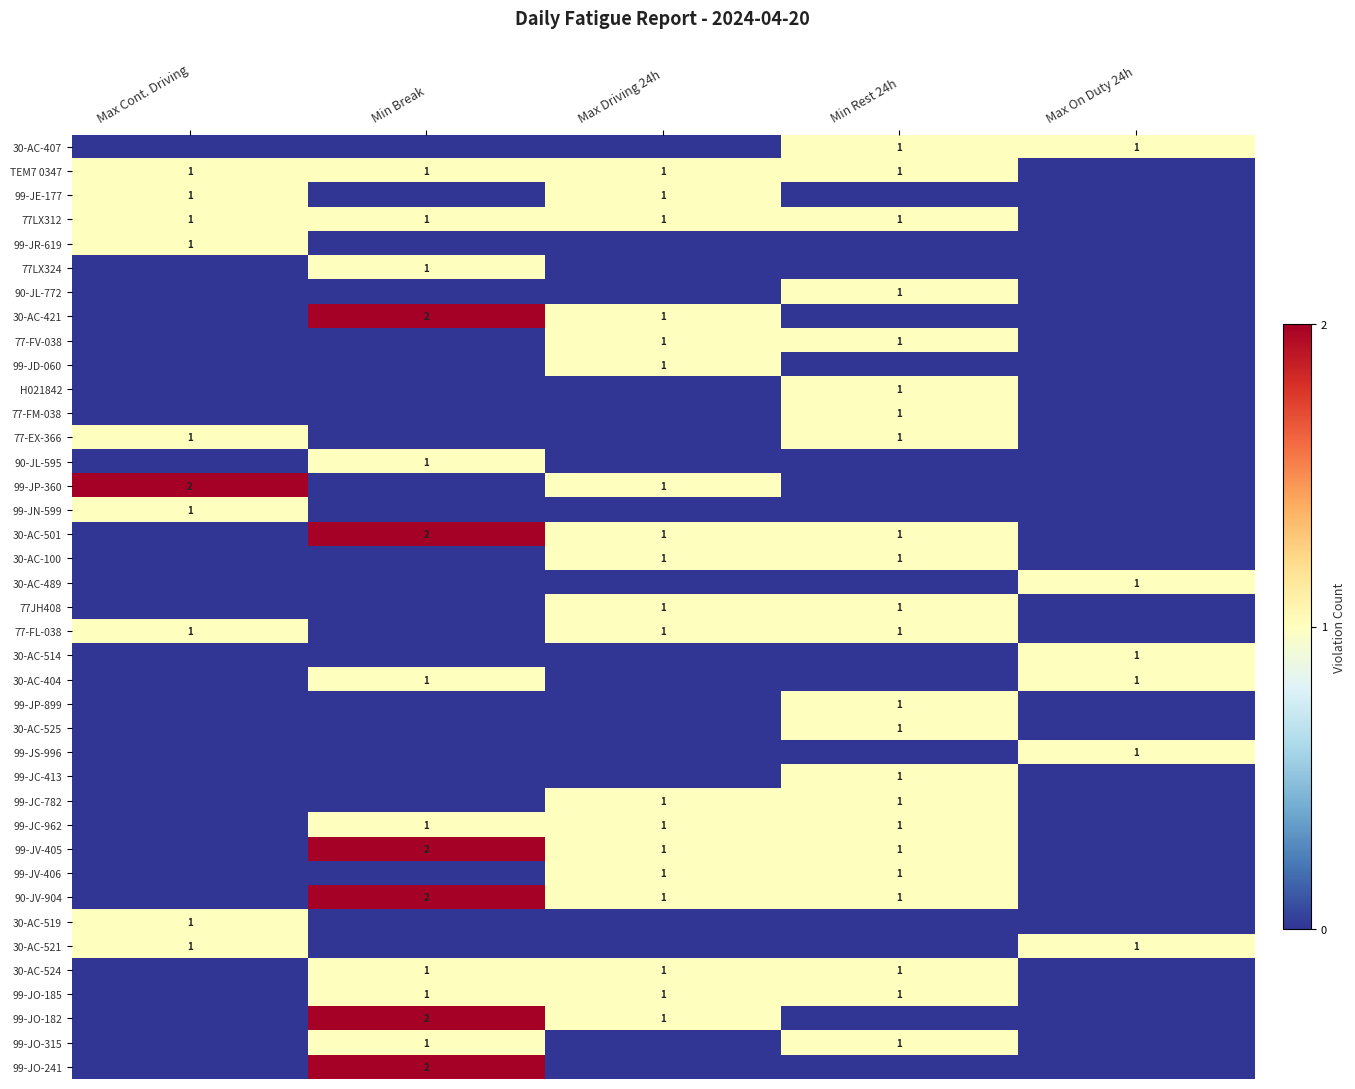

At which category does the chart reach its peak across all series?

Min Break